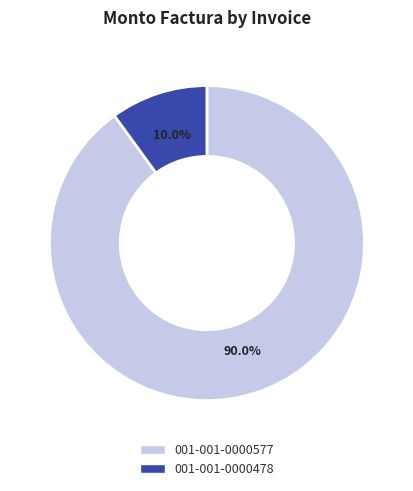

Is it true that 001-001-0000577 is 99% of the pie?

False